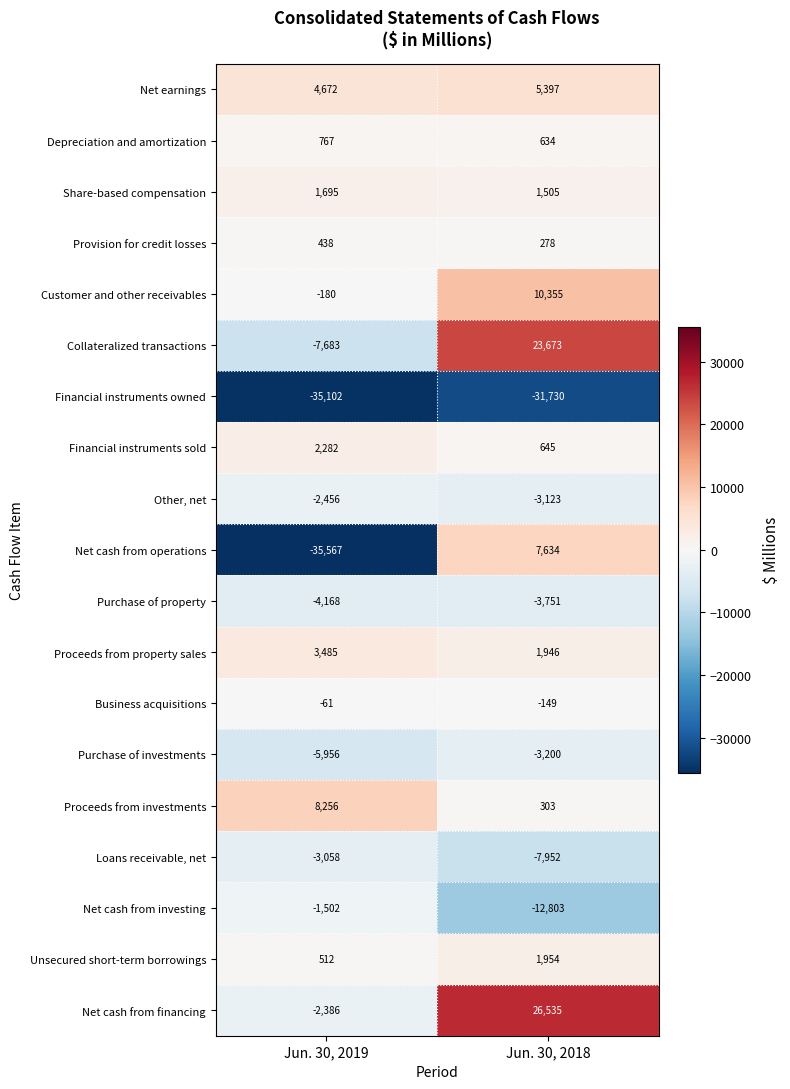

What is the spread (max minus min) of values at Jun. 30, 2019?

43823